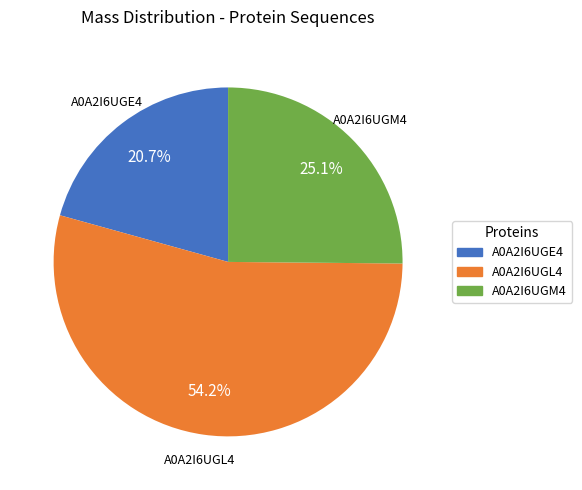

Is there a majority slice in this chart?

Yes